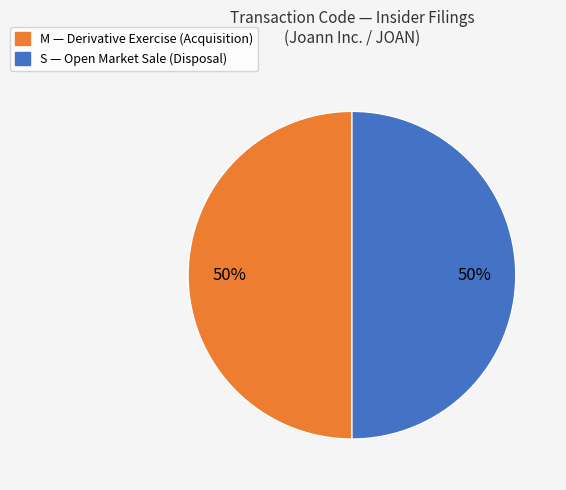

To the nearest percent, what percentage of the pie is S?

50%